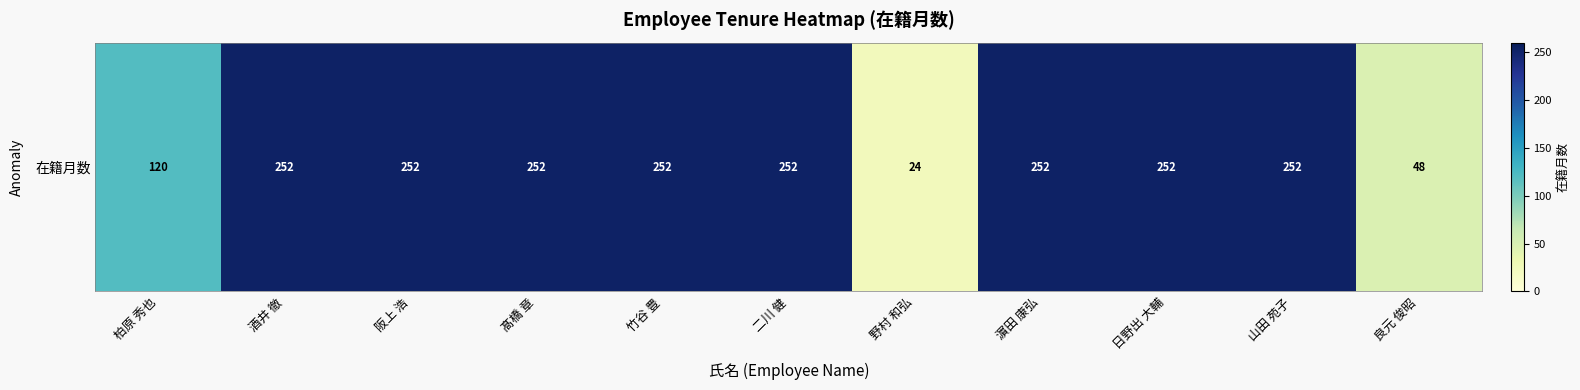

Rank the categories by value from highest to lowest.

酒井 徹, 阪上 浩, 髙橋 章, 竹谷 豊, 二川 健, 濵田 康弘, 日野出 大輔, 山田 苑子, 柏原 秀也, 良元 俊昭, 野村 和弘